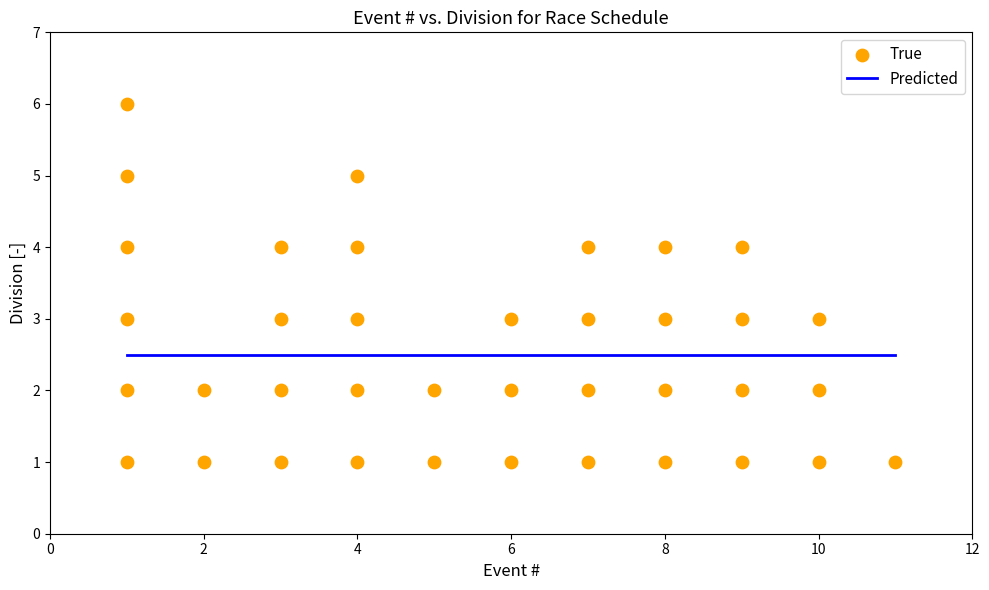

What is the range of X values (max minus min)?

10